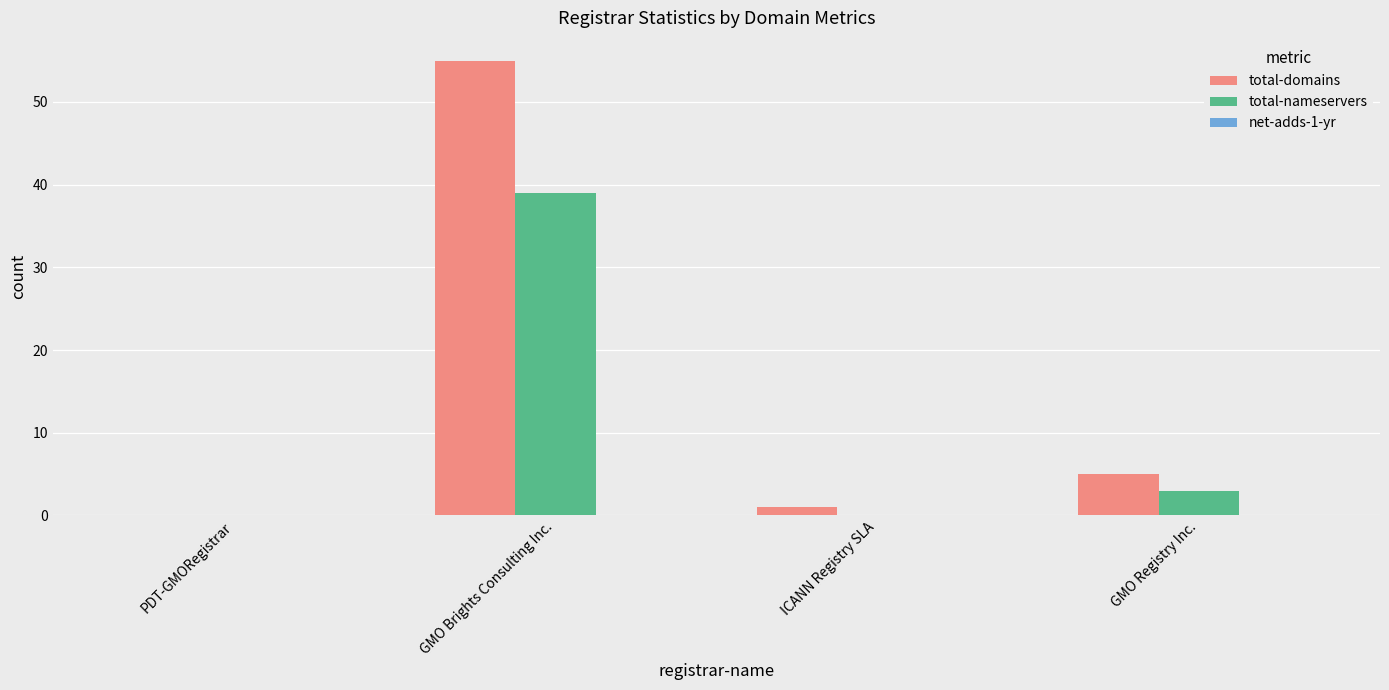

Read the total-nameservers value at GMO Brights Consulting Inc..

39